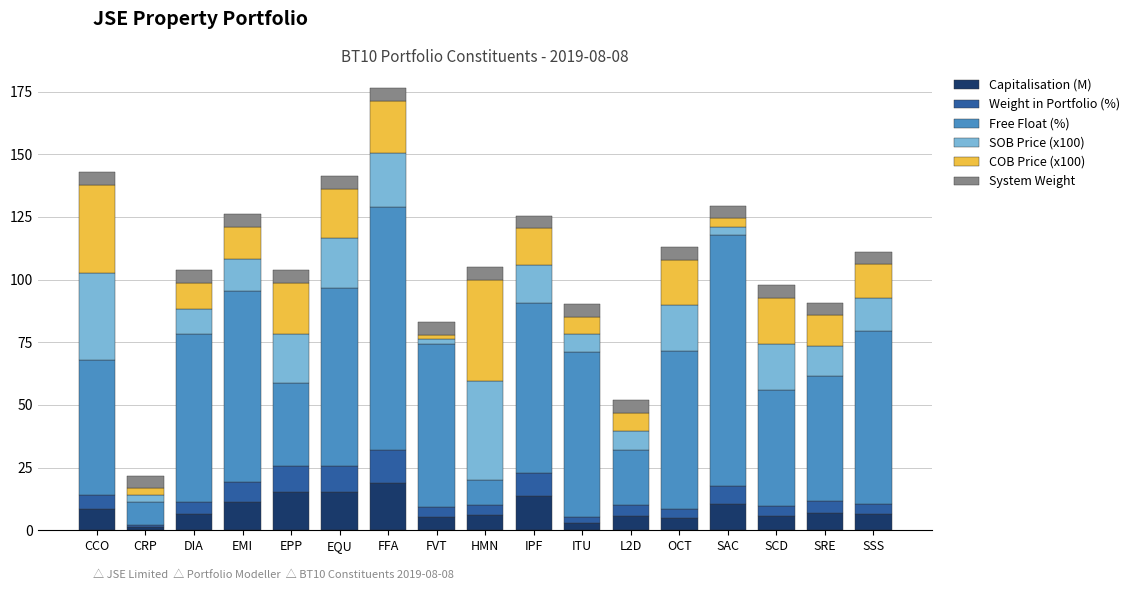

At which label does Capitalisation (M) reach its peak?

FFA